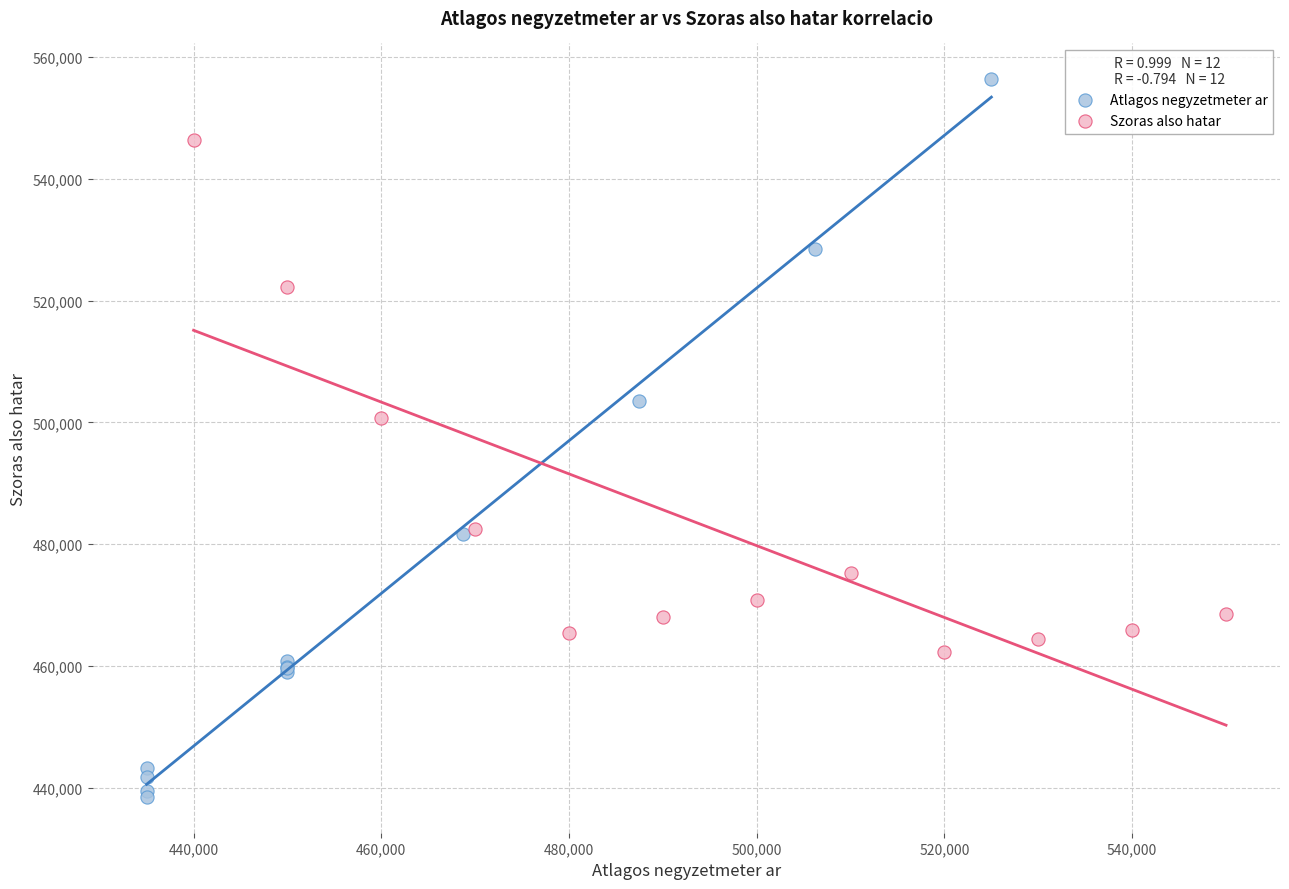

Which series contains the lowest Y value?

Atlagos negyzetmeter ar